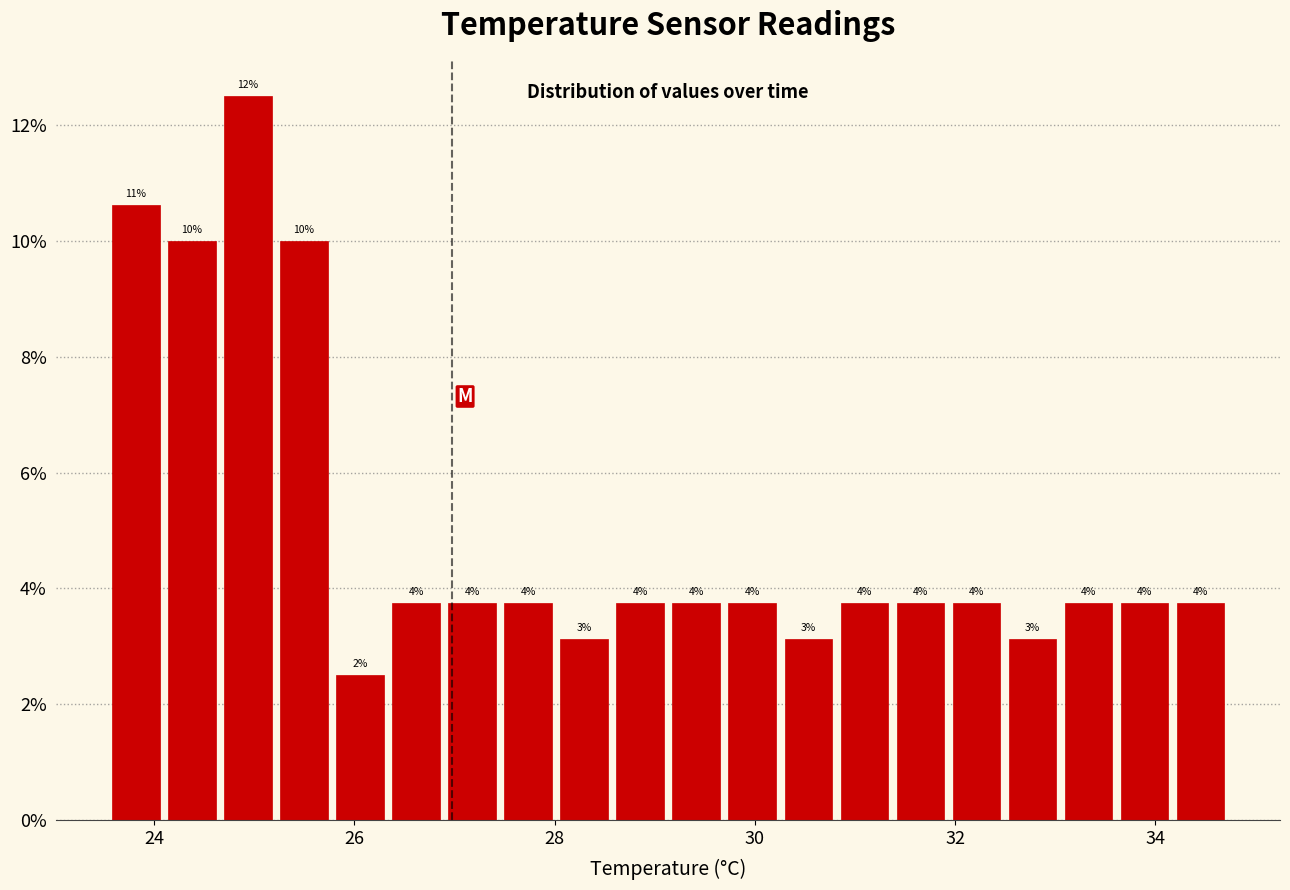

Read against the x-axis, roughly where is the centre of the tallest bar?

25.0